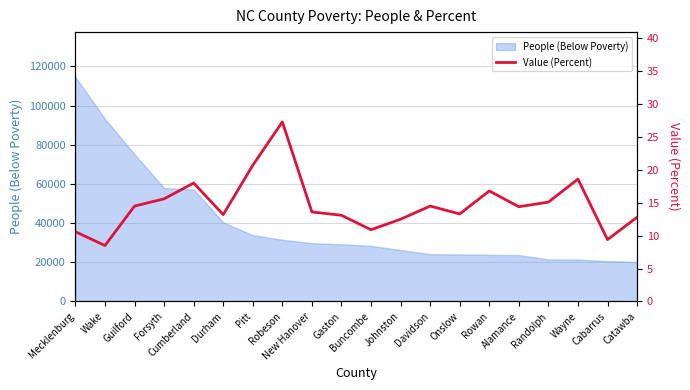

What is the change in value from Wake to Guilford?

+6.0